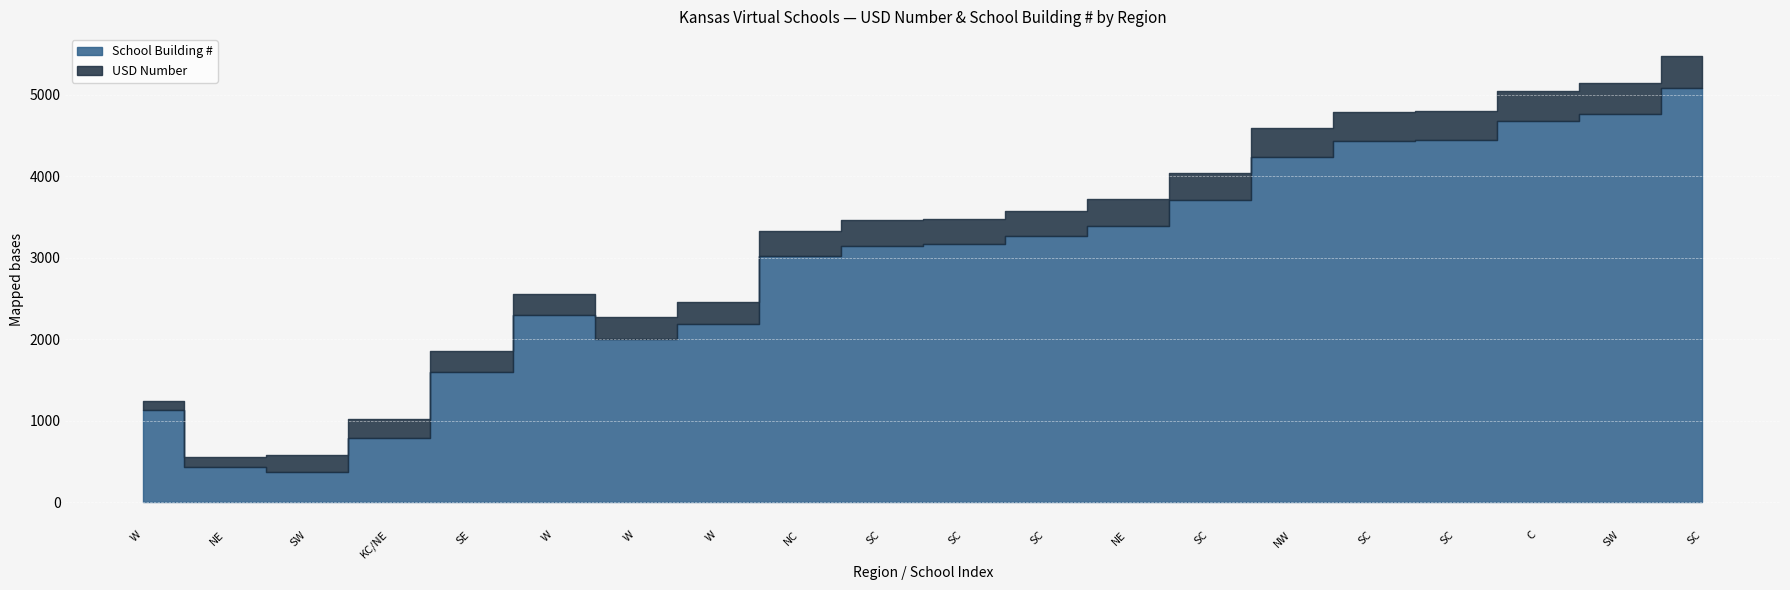

What is the average value of the School Building # series?

2908